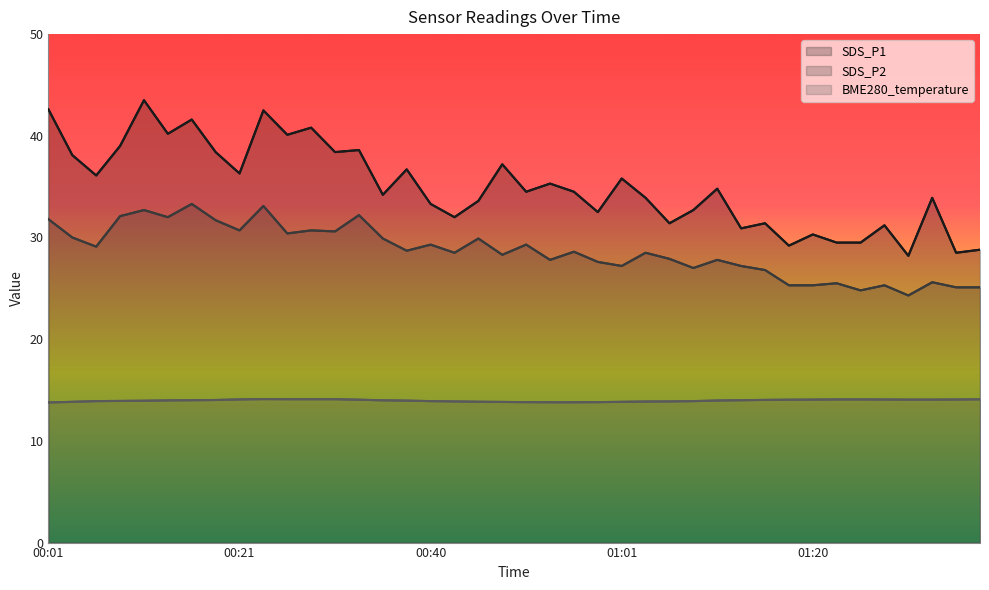

True or false: BME280_temperature and SDS_P2 cross at least once.

False